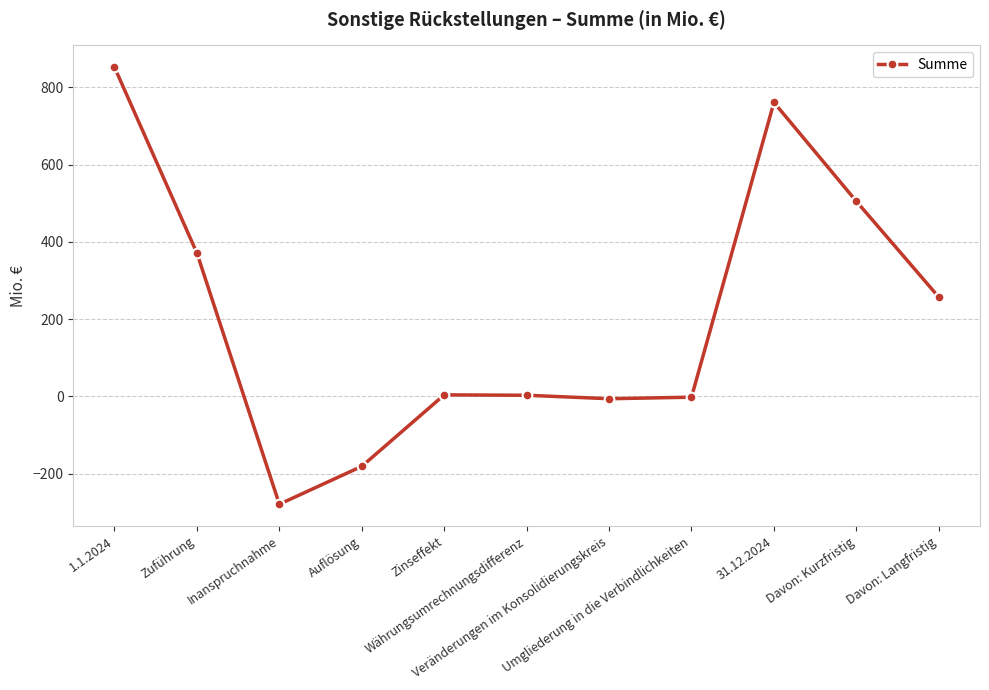

True or false: there are more than 1 points higher than both neighbors.

True